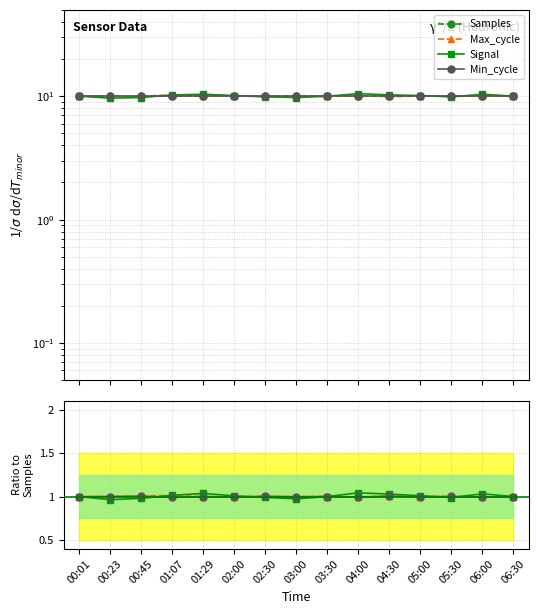

Between 04:30 and 06:30, which is larger?

06:30